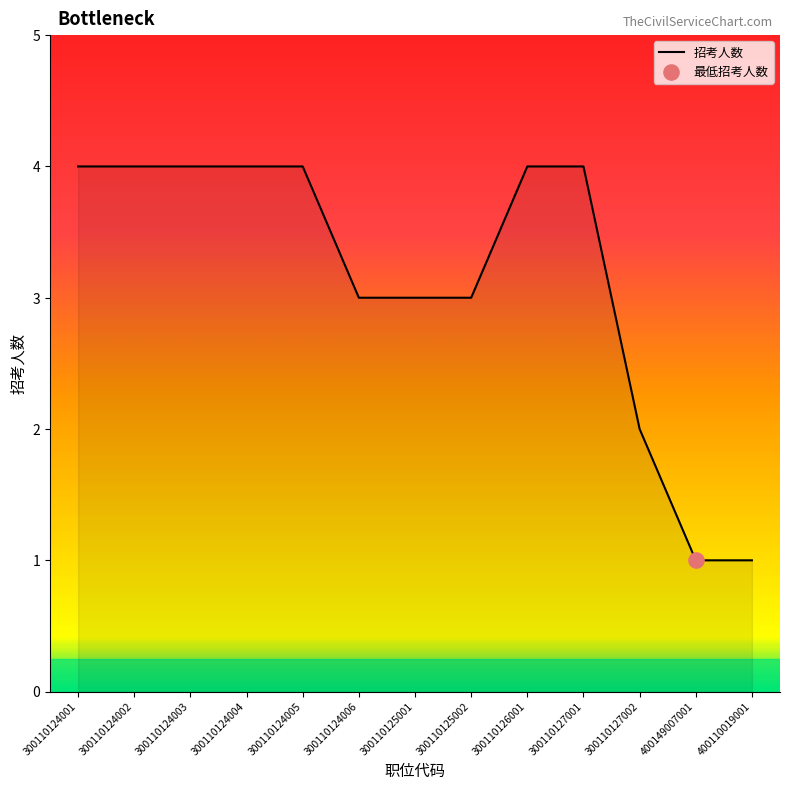

What is the change in value from 300110124005 to 400149007001?

-3